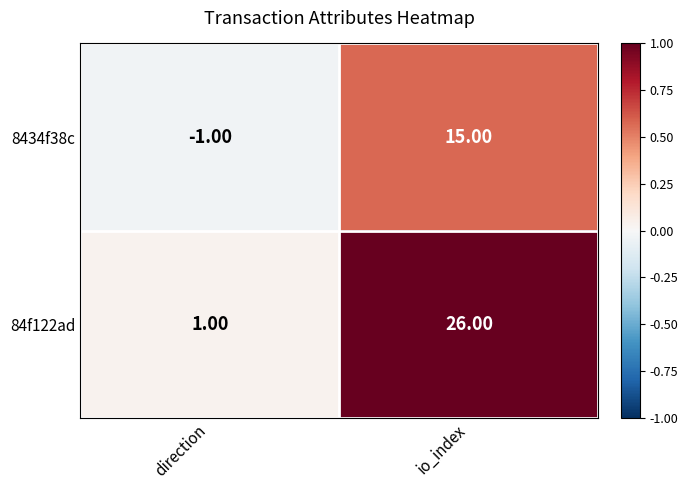

List the series in order of their peak value, lowest first.

8434f38c, 84f122ad